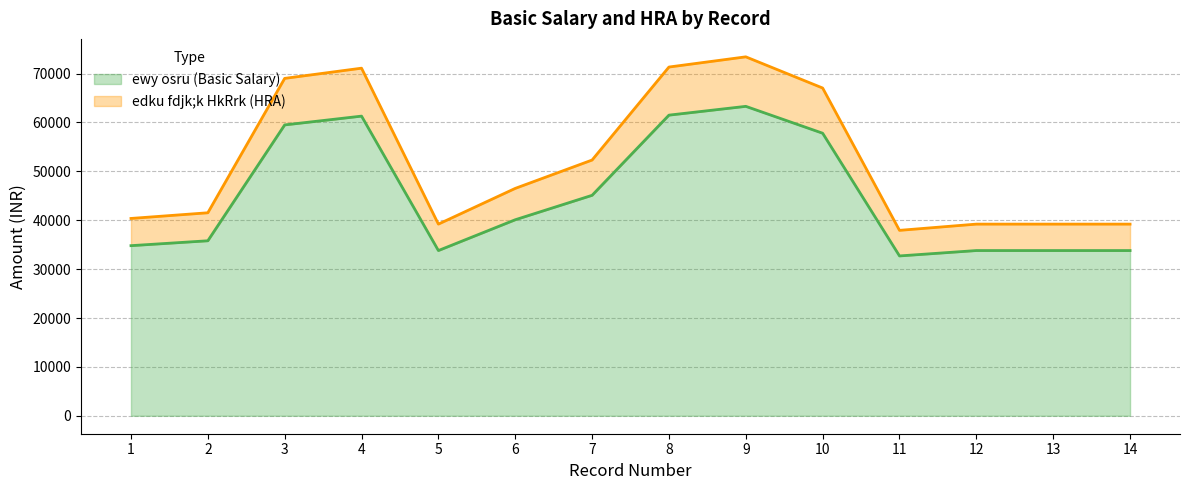

Which has a higher value, 6 or 3?

3